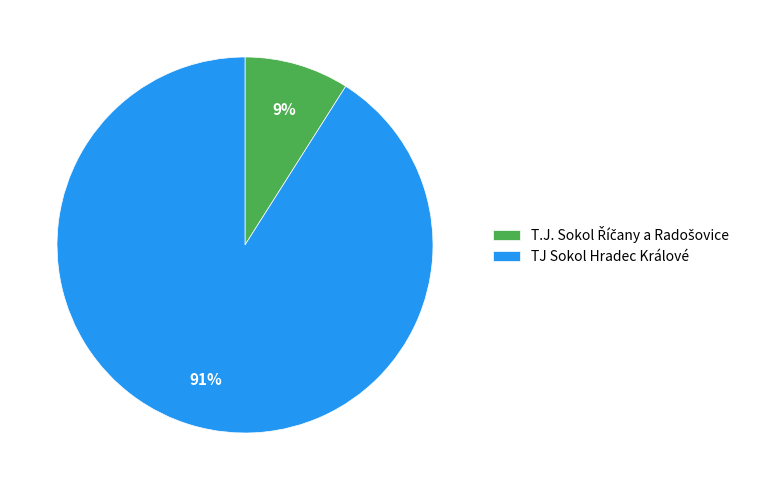

What is the majority slice?

TJ Sokol Hradec Králové